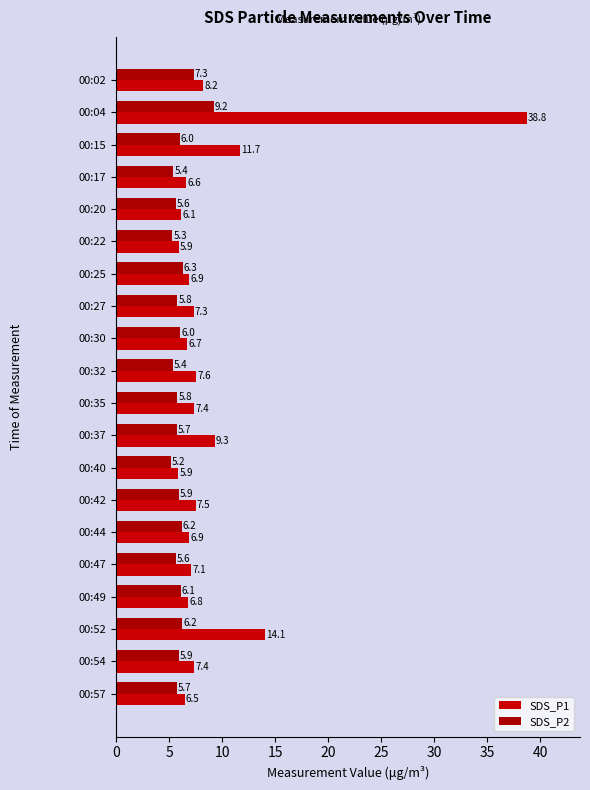

How many distinct data groups are displayed?

2